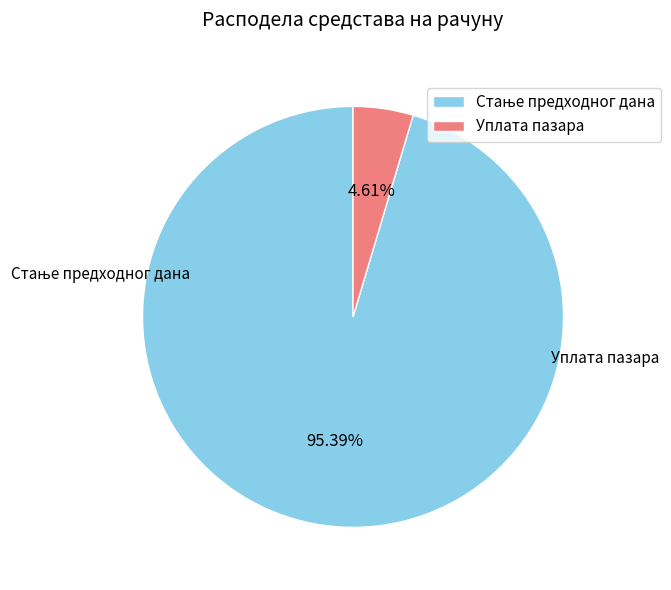

Which slice is the smallest?

Уплата пазара